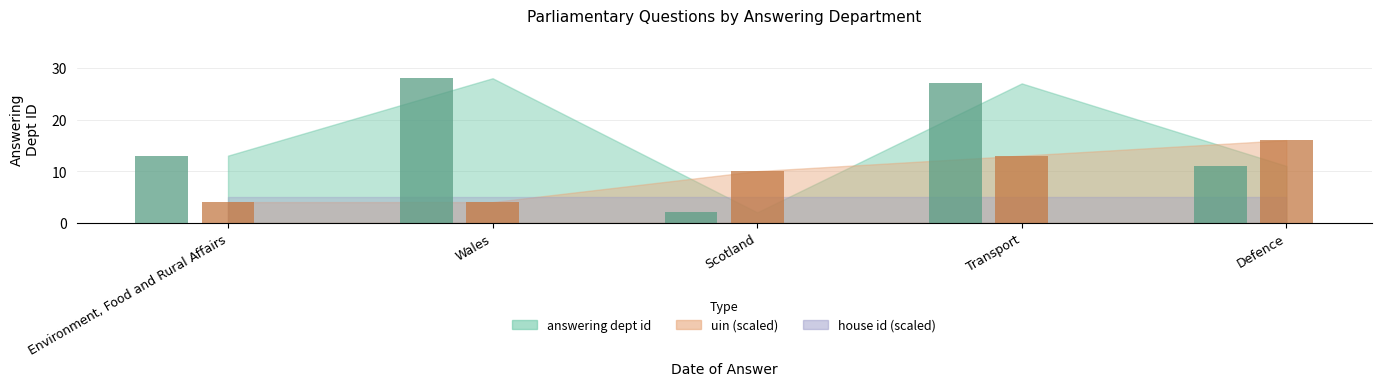

At which category is the sum across all series the highest?

Transport